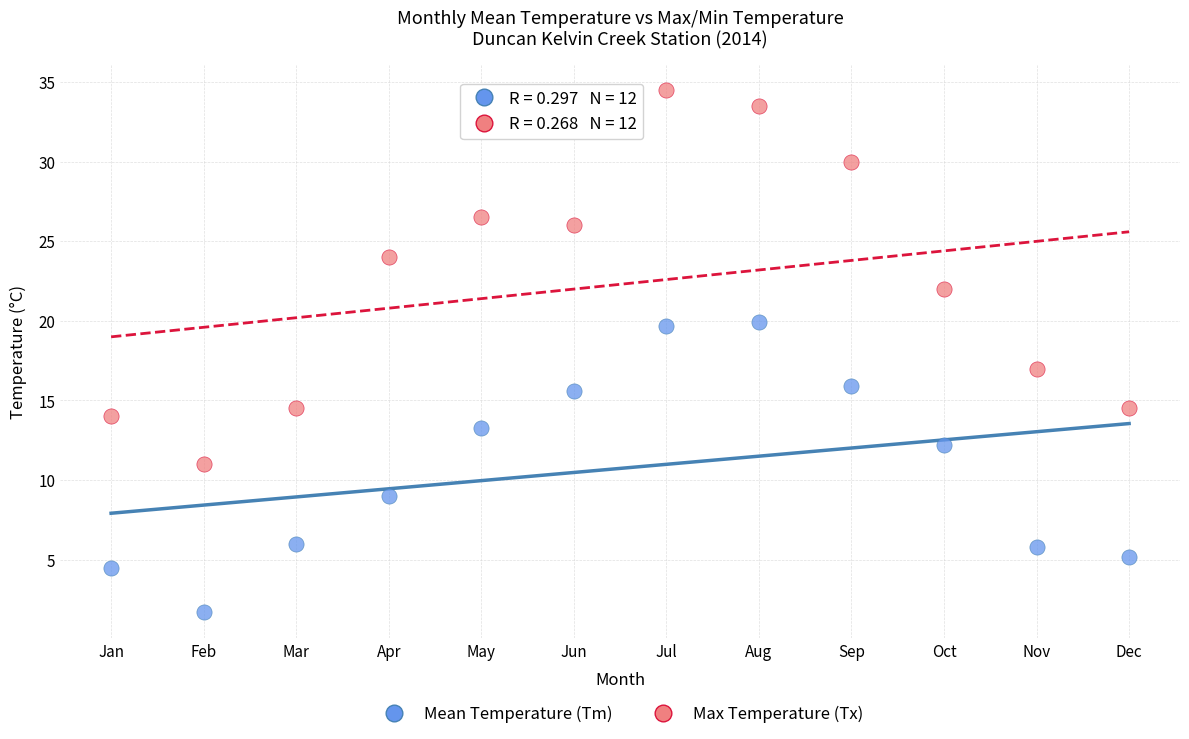

What are all the series names shown in the legend?

Mean Temperature (Tm), Max Temperature (Tx)